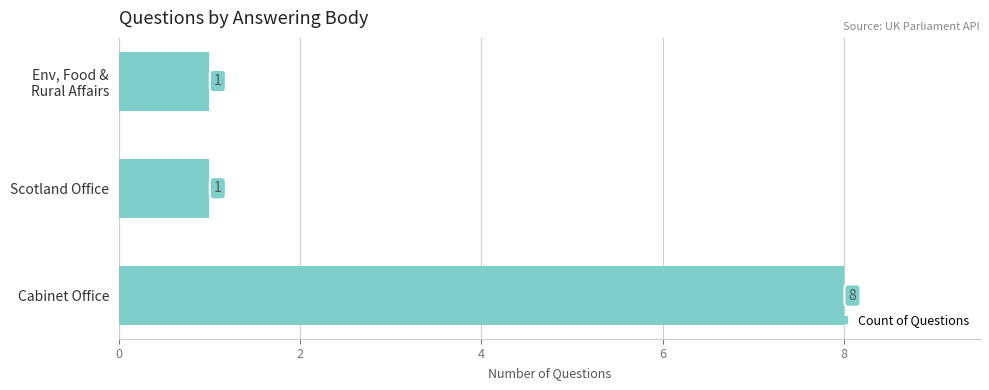

The chart shows a value of 1 at Scotland Office. True or false?

True